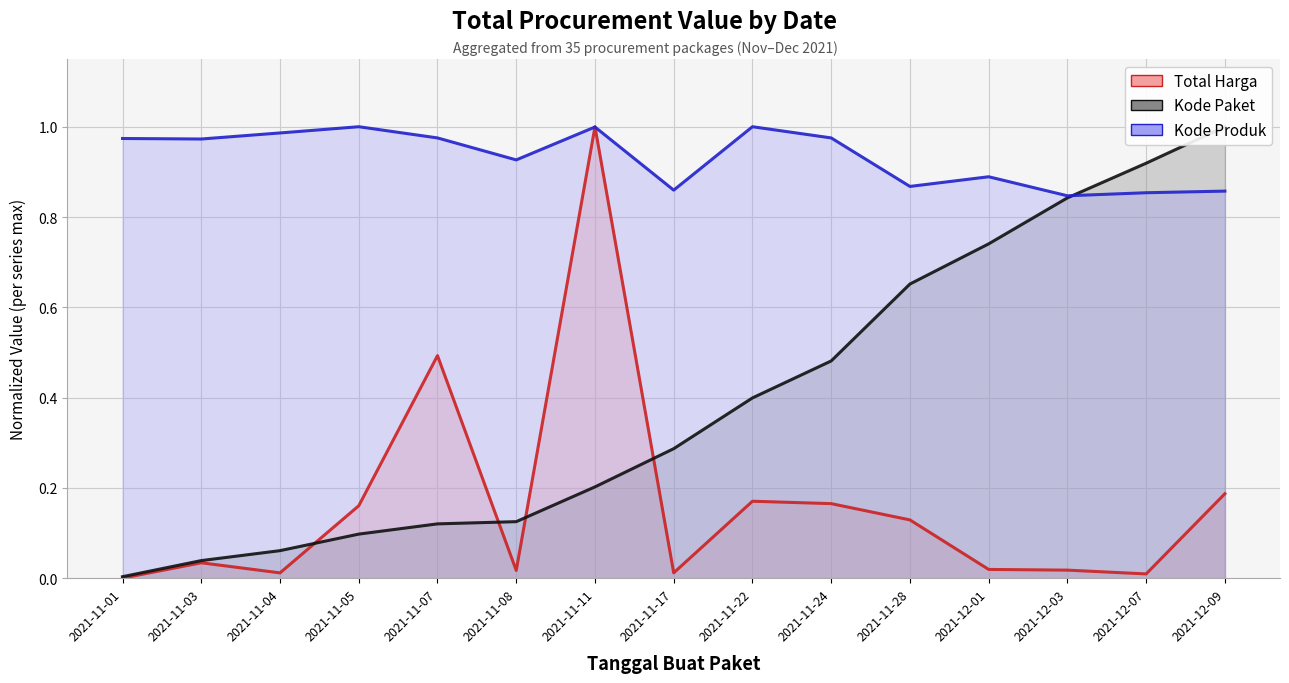

How many intersections are there between Total Harga and Kode Paket?

4